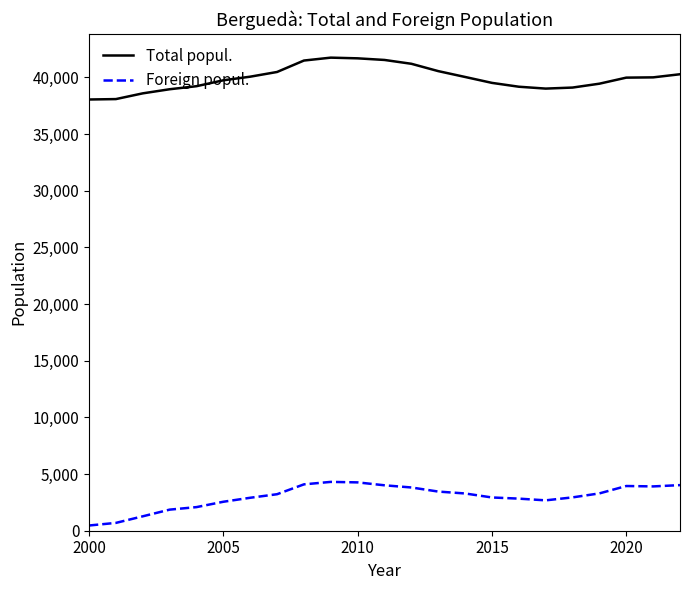

What is the difference between the maximum and minimum values in the Foreign popul. series?

3849